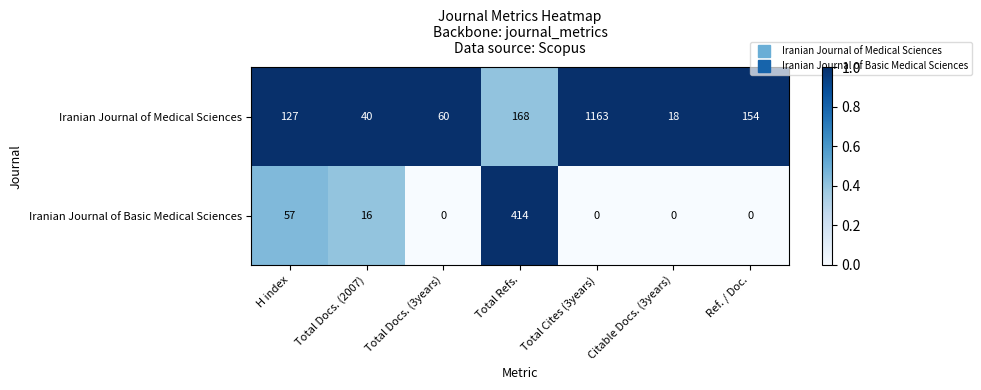

Reading left to right, what are all the values shown in this chart?

Iranian Journal of Medical Sciences: 127	40	60	168	1163	18	154
Iranian Journal of Basic Medical Sciences: 57	16	0	414	0	0	0